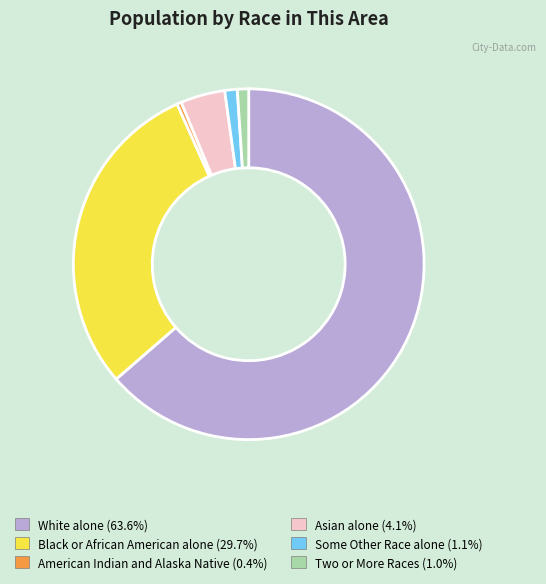

Between White alone and Two or More Races, which is larger?

White alone